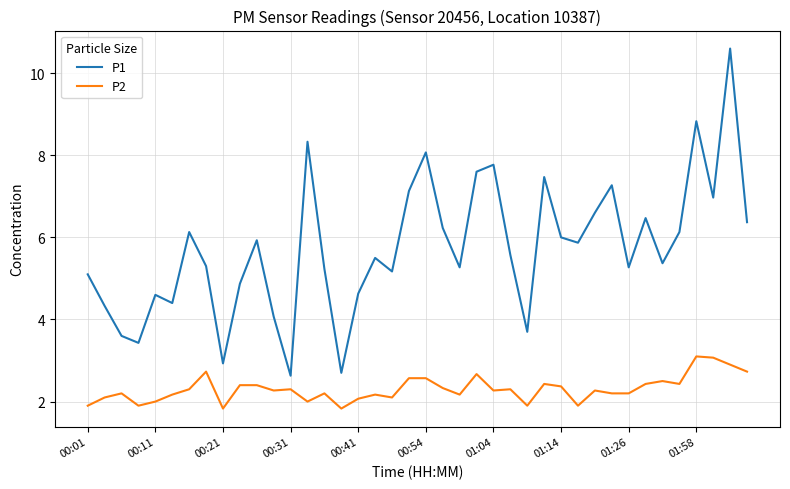

Which series has the largest total across all categories?

P1